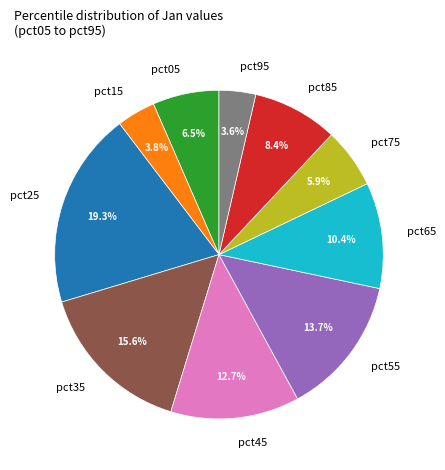

Is the sum of pct45 and pct85 greater than half?

No